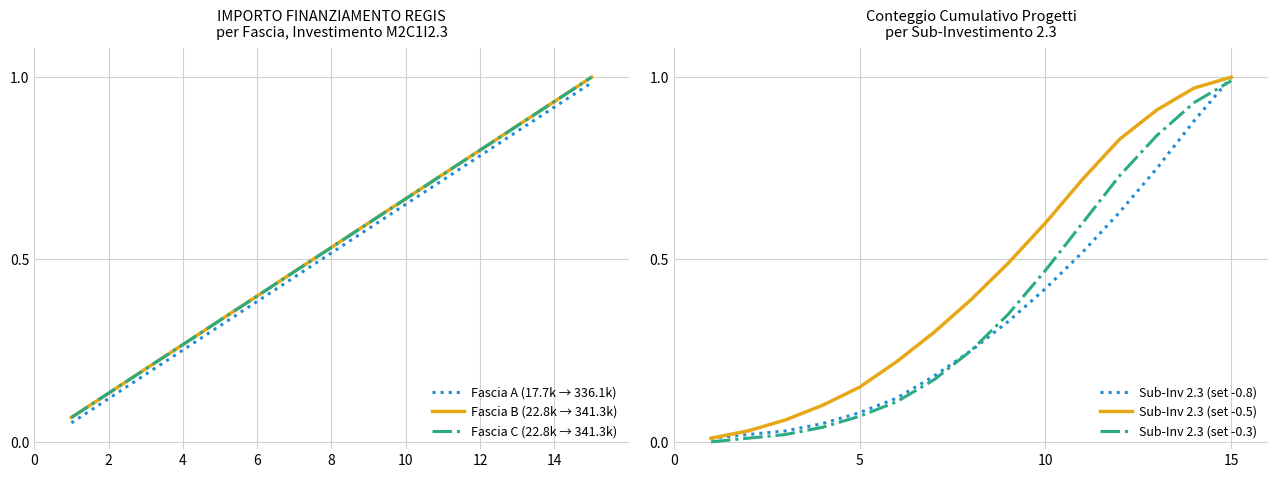

The value of Fascia C (22.8k → 341.3k) at 4 is 0.1. True or false?

False